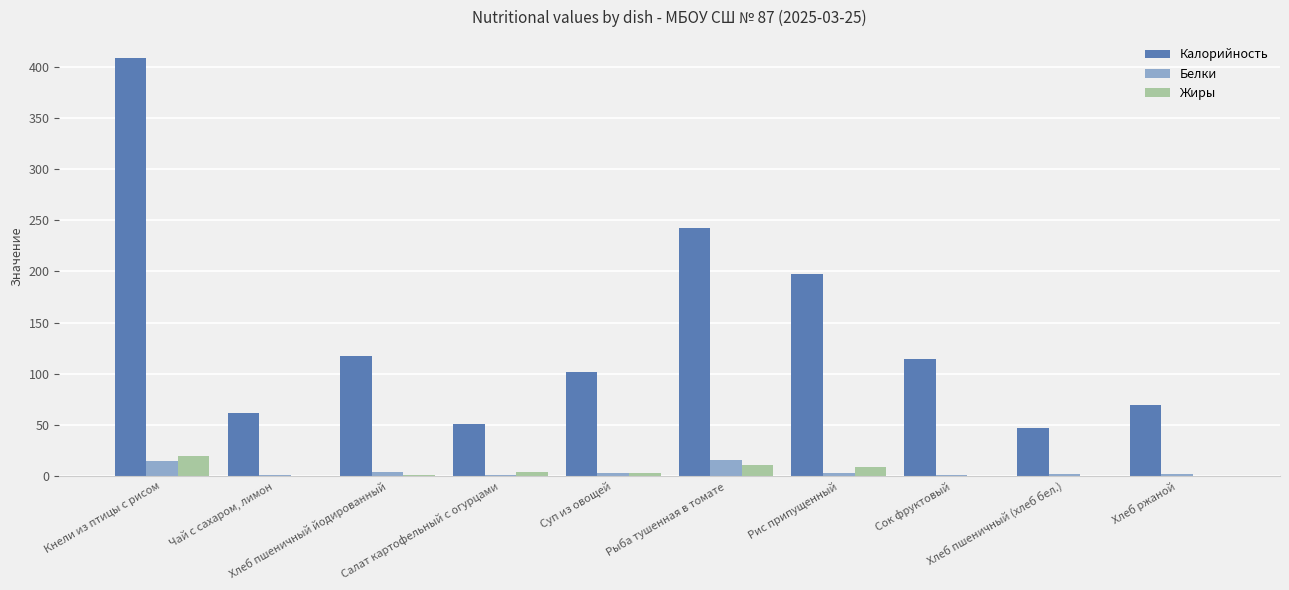

The Калорийность series shows 65.5 at Суп из овощей. True or false?

False